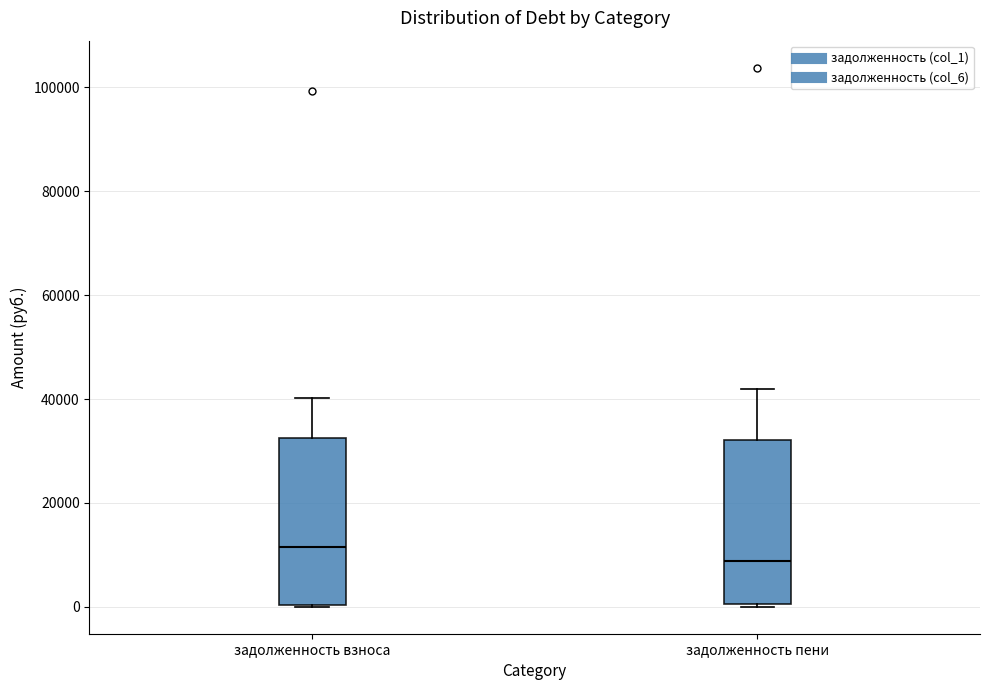

Reading left to right, read every box against the y-axis: the position of its median line, the range the box covers, and the ends of its whiskers. The values are not printed on the chart, so give them approximately, as read against the axis.

задолженность взноса: median 12000, box 0 to 32000, whiskers 0 to 40000
задолженность пени: median 8000, box 0 to 32000, whiskers 0 (just below the box's lower edge) to 42000